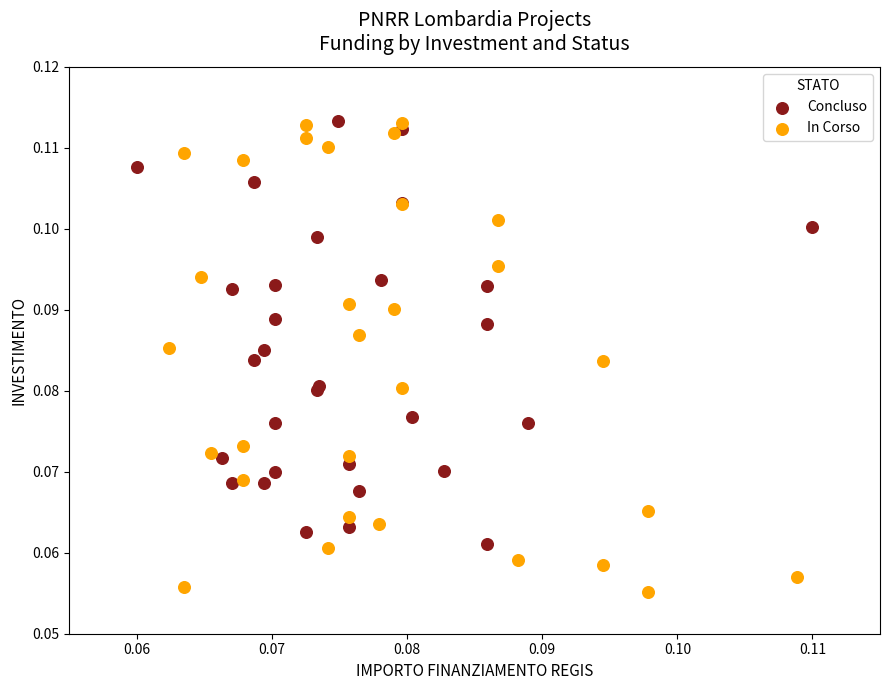

Which series reaches the minimum Y coordinate?

In Corso